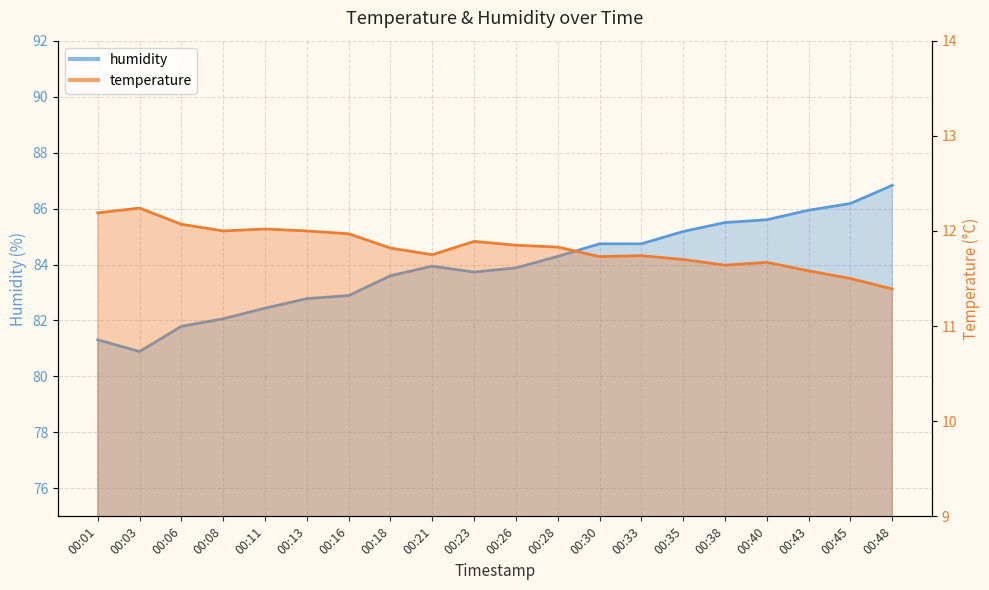

What is the value of the humidity point at the 12th from the left?

84.3